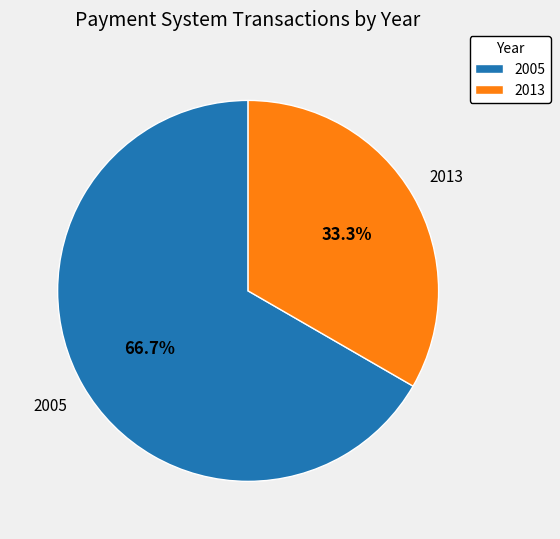

Approximately how many times larger is the value at 2013 compared to 2005?

0.5